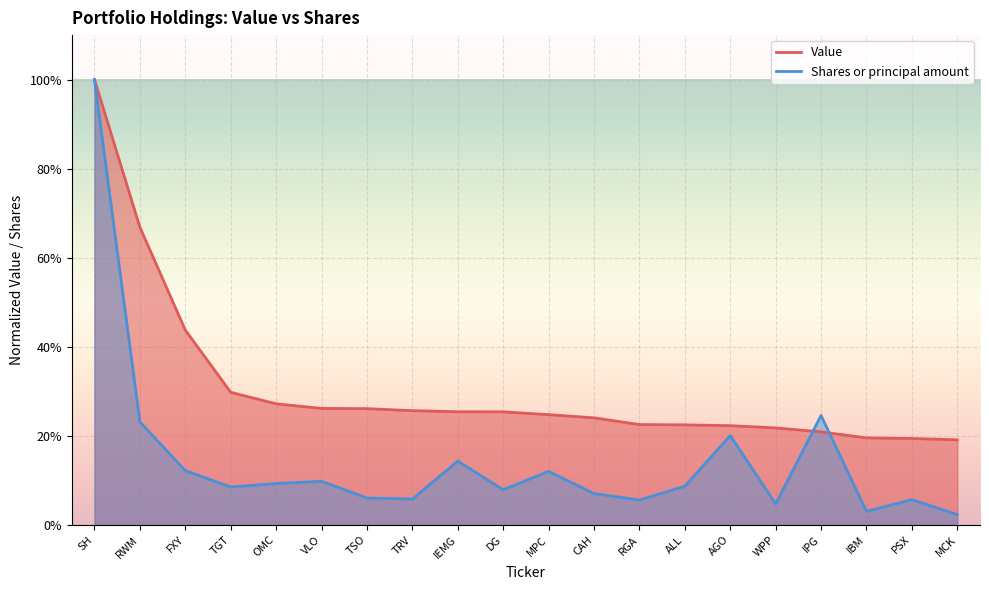

True or false: Value has a value of 0.3 at TSO.

True